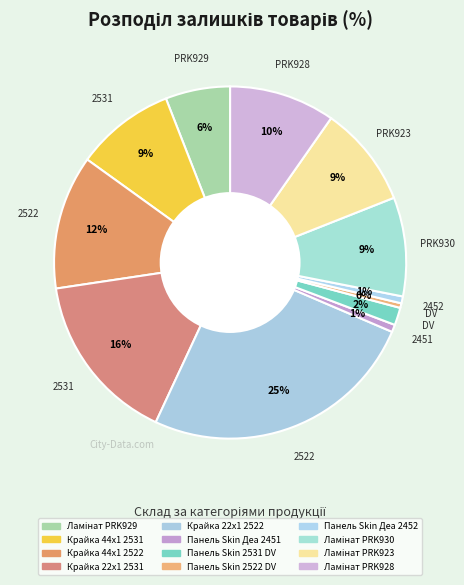

Count the number of slices in the pie.

12